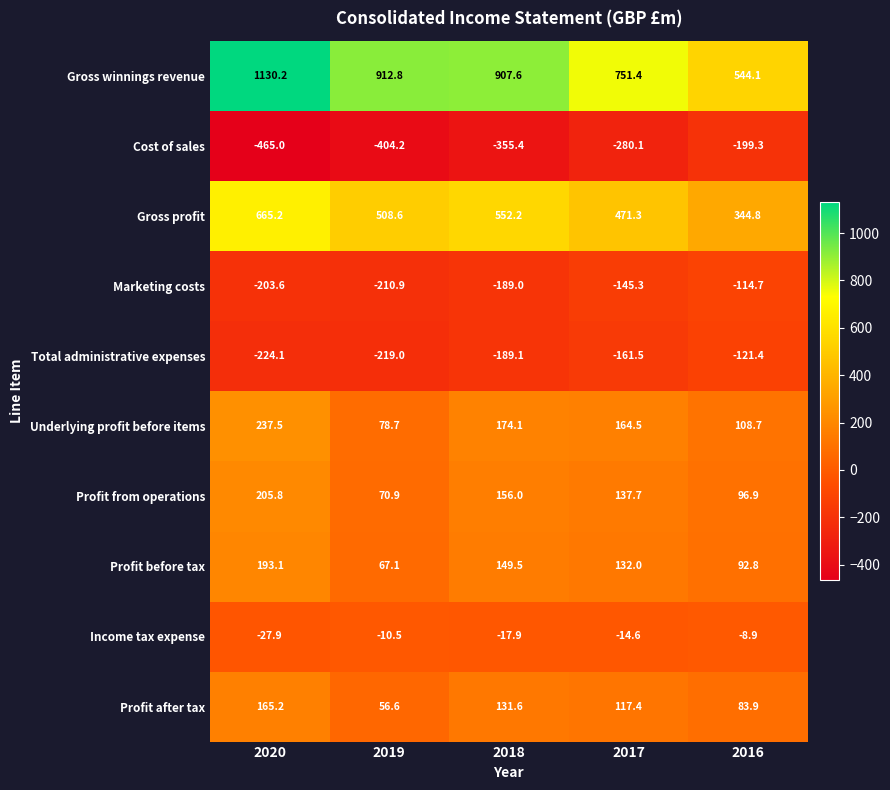

At 2016, list the series in order from largest to smallest.

Gross winnings revenue, Gross profit, Underlying profit before items, Profit from operations, Profit before tax, Profit after tax, Income tax expense, Marketing costs, Total administrative expenses, Cost of sales